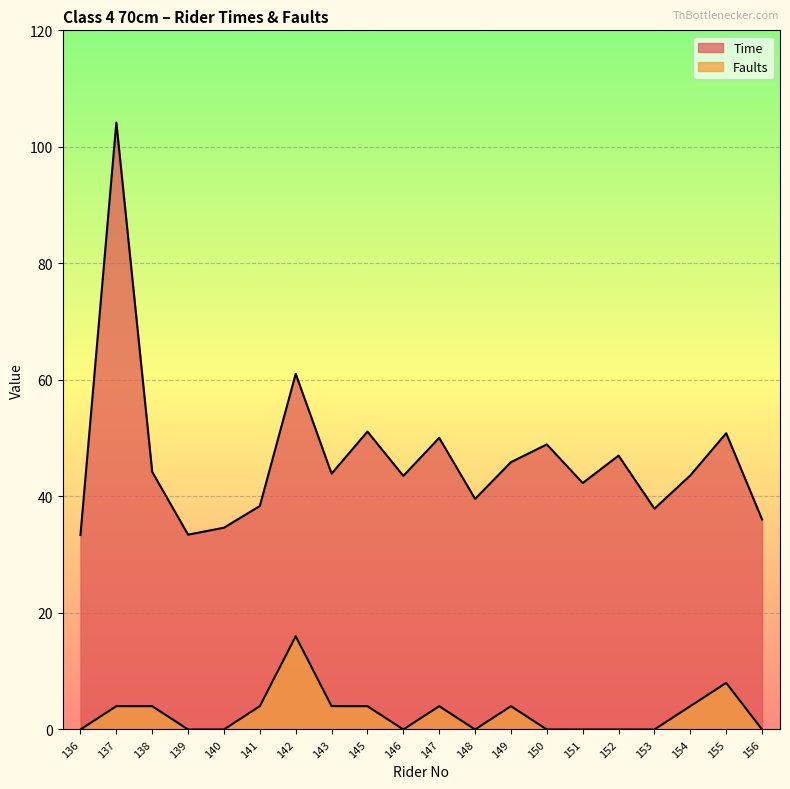

What is the sum of the Time values at 142 and 138?

105.3